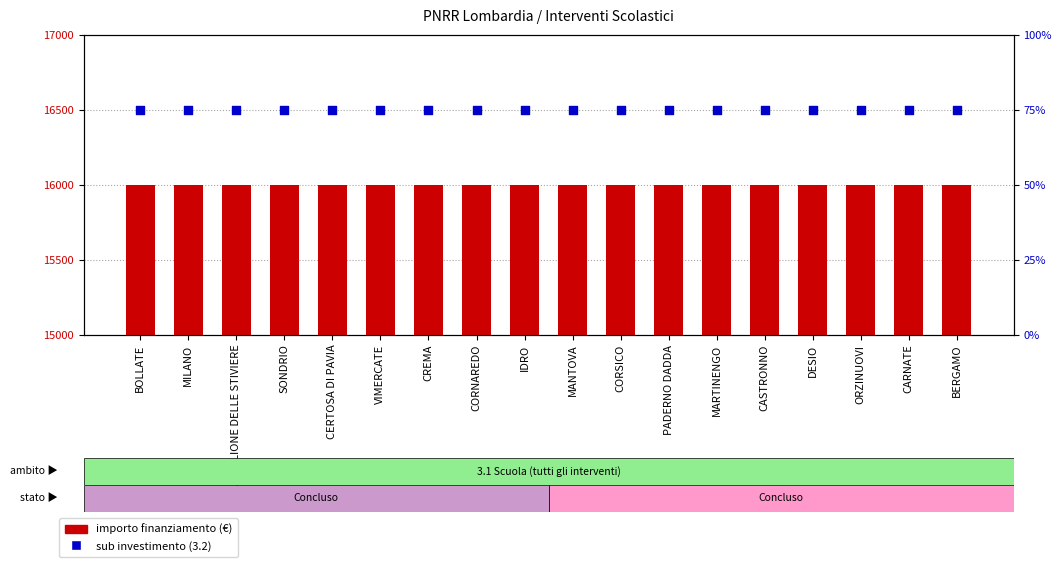

Which series has the widest spread of Y values?

importo finanziamento (€)